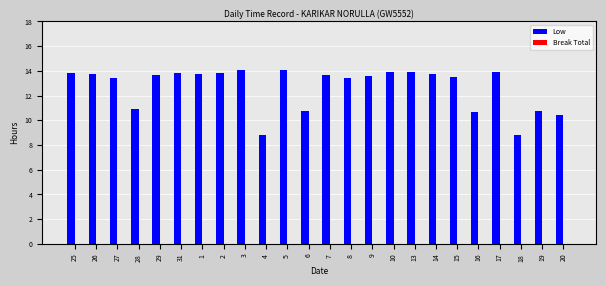

The chart shows a value of 10.7 at 16. True or false?

True